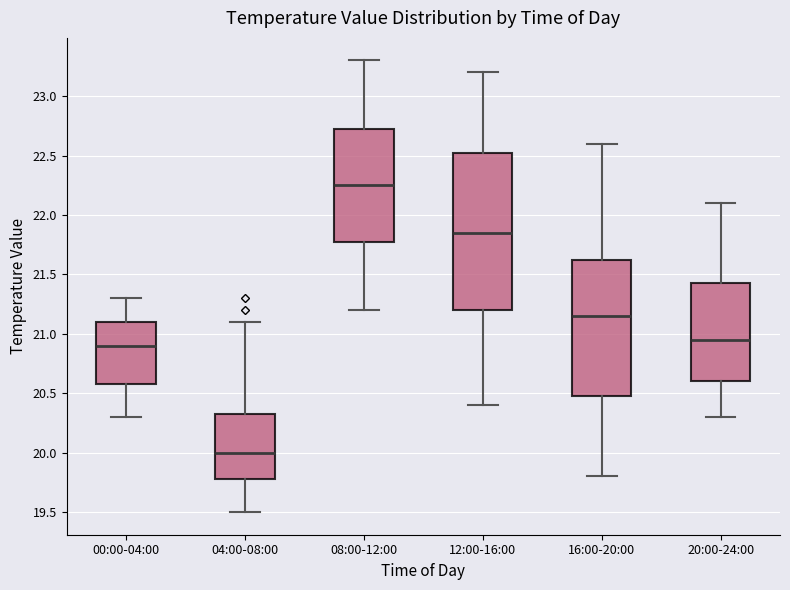

Which box has the lowest median line?

04:00-08:00